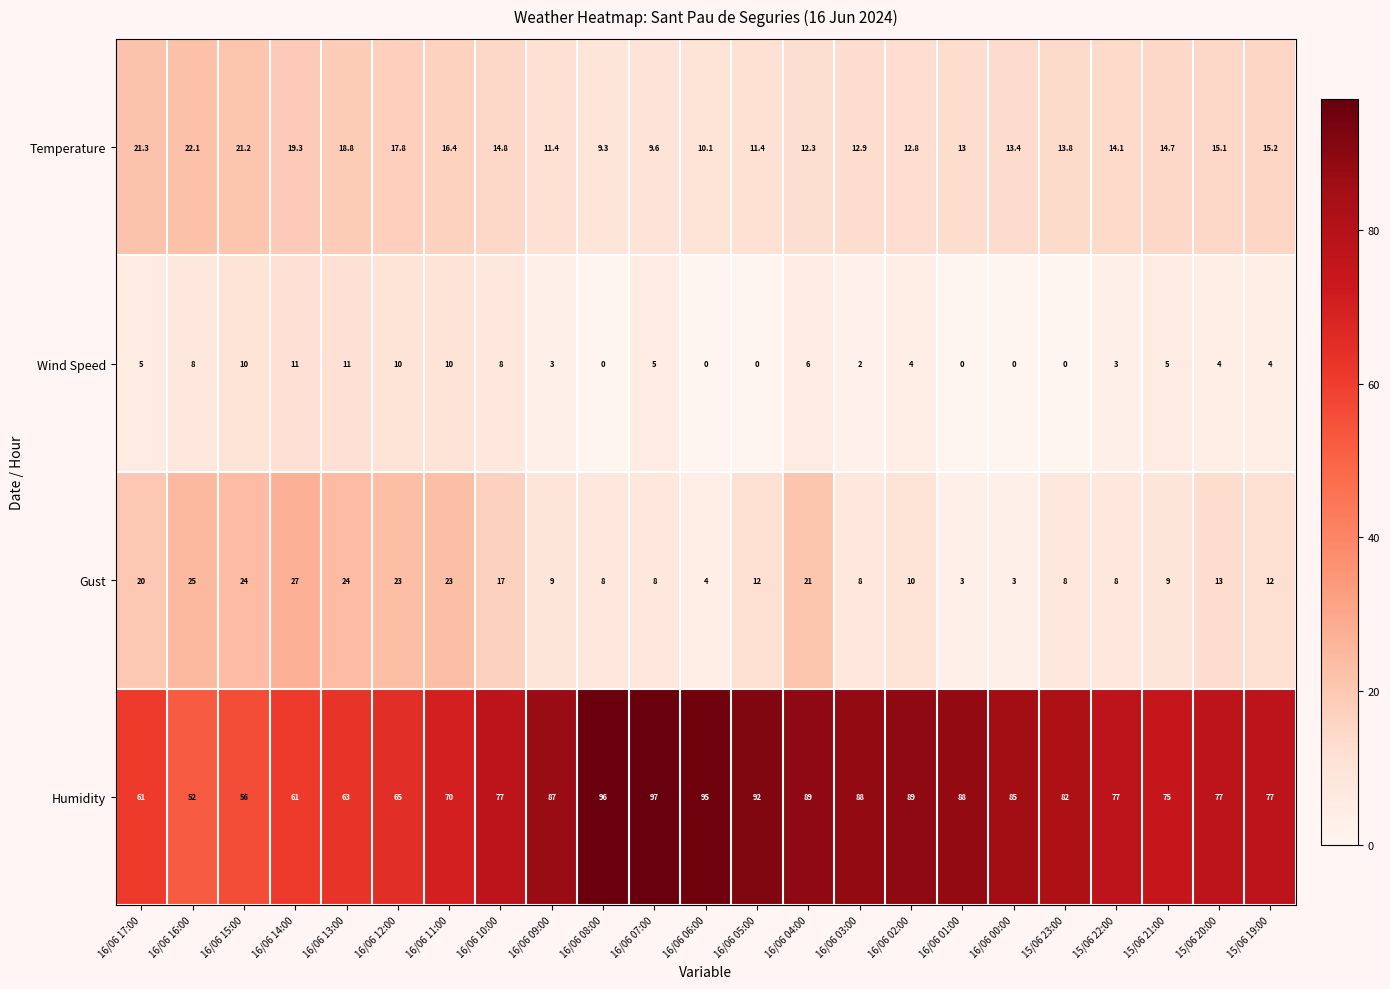

How many positive values does the Wind Speed series have?

17